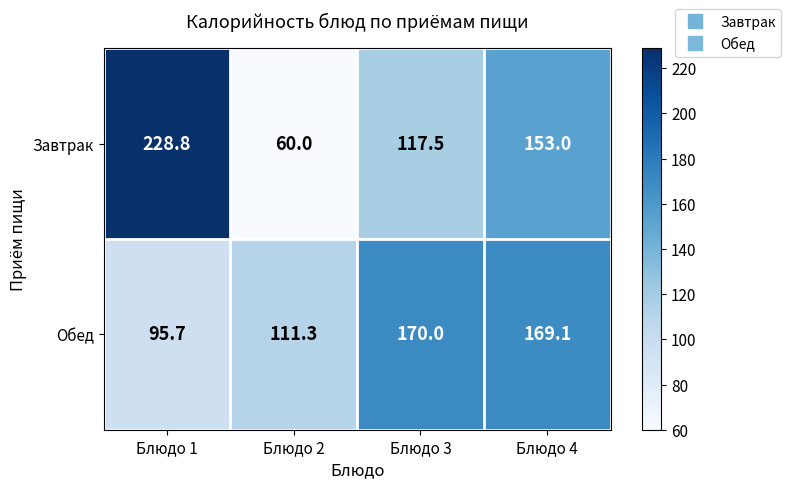

The Обед series shows 95.7 at Блюдо 1. True or false?

True